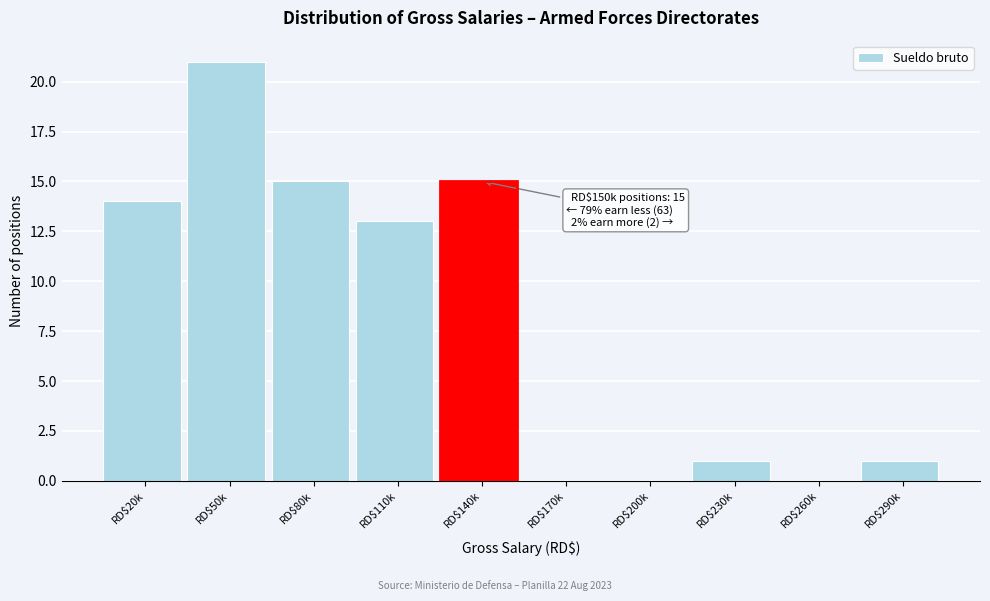

Where is the data nearest to the value 10?

RD$110k